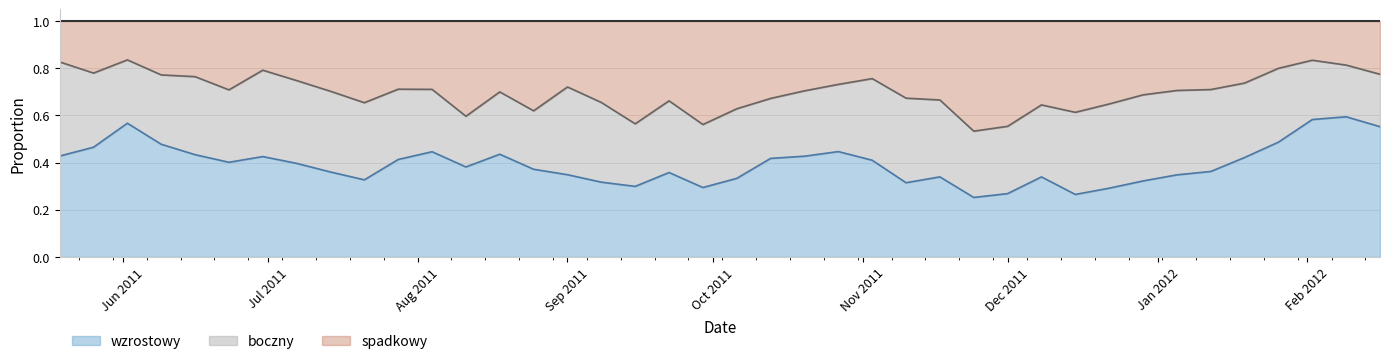

What is the maximum value shown in the chart?

0.8